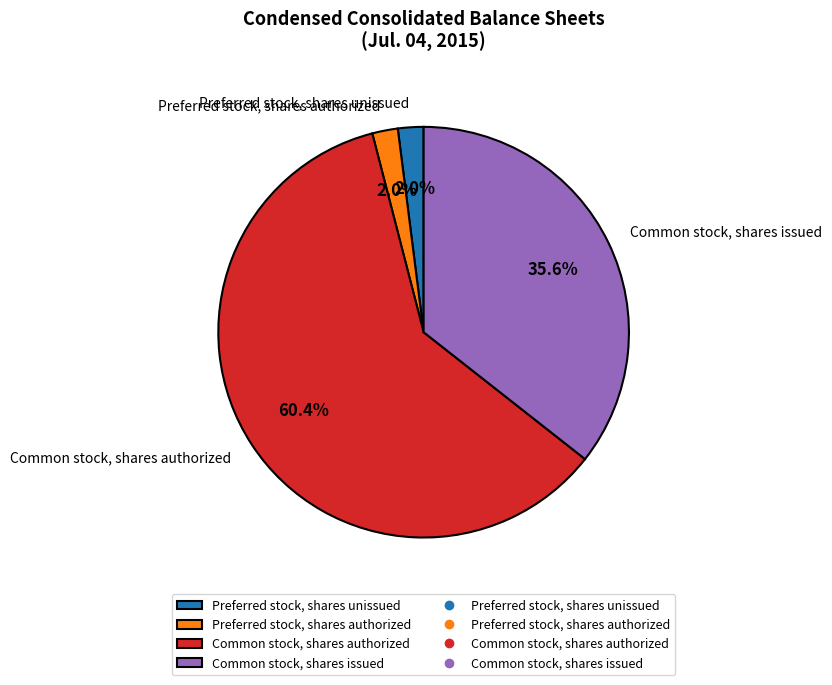

To the nearest percent, what is the difference between the largest and smallest slice percentages?

58%